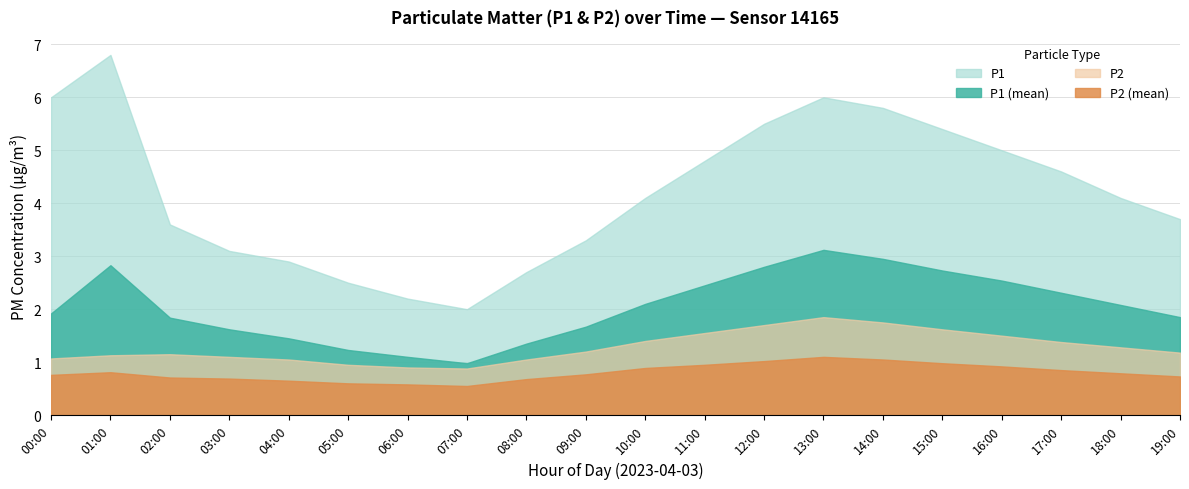

What is the difference between the P2 values at 17:00 and 15:00?

0.2